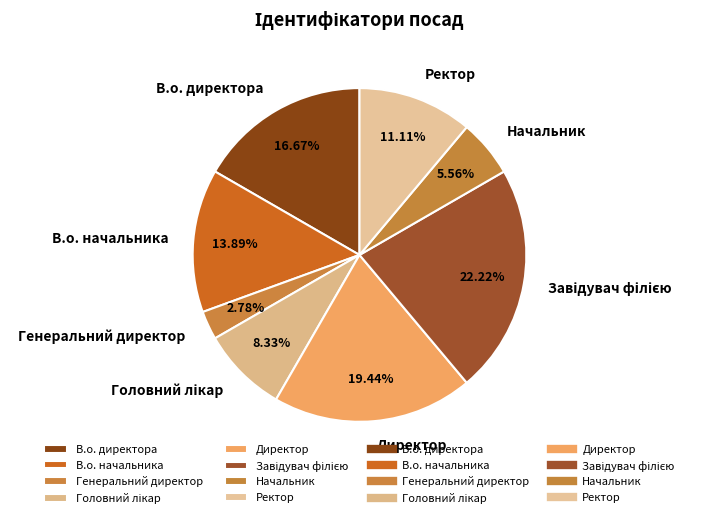

Count the number of slices in the pie.

8